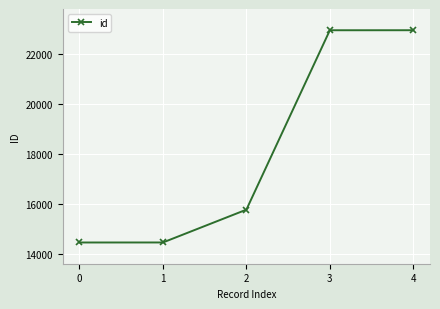

Count the number of categories in the chart.

5